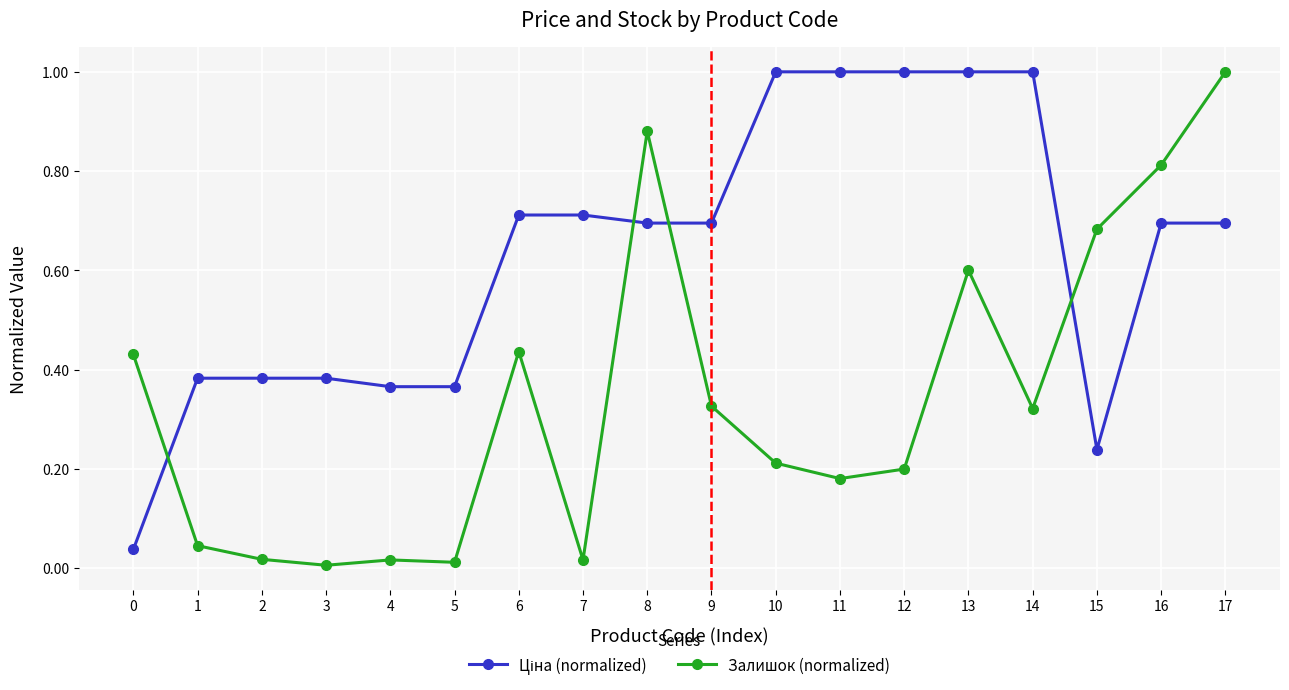

What is the sum of all Залишок (normalized) values?

6.2